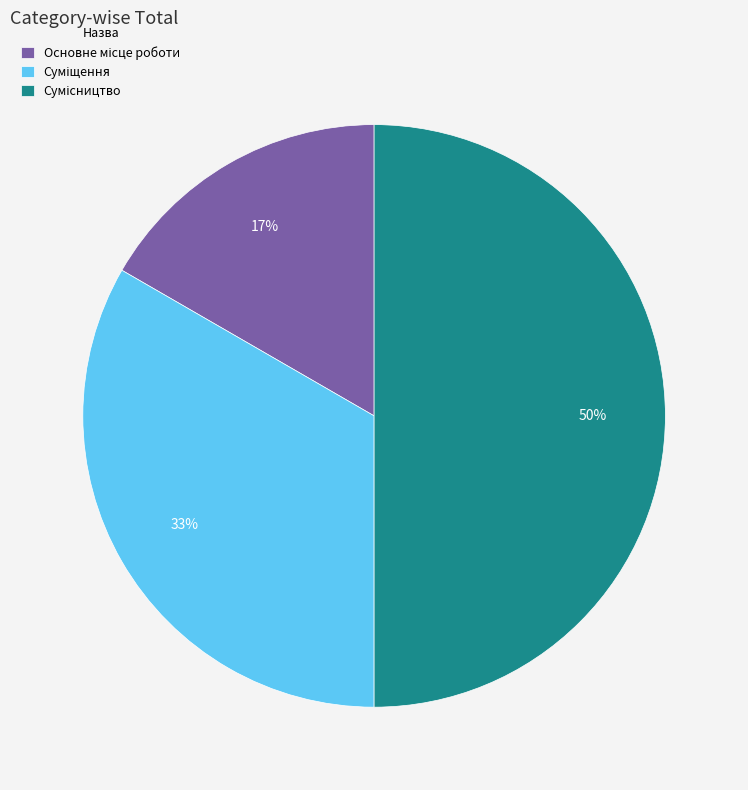

To the nearest percent, what is the average slice percentage?

33%